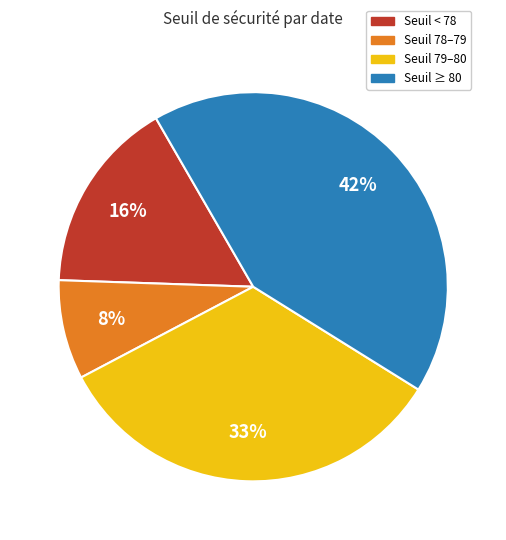

Rank the categories by value from lowest to highest.

Seuil 78–79, Seuil < 78, Seuil 79–80, Seuil ≥ 80